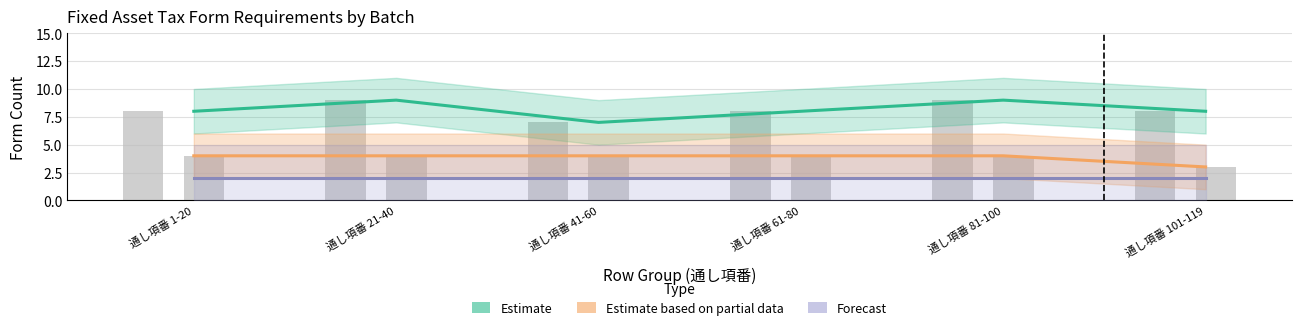

What are all the series names shown in the legend?

Estimate, Estimate based on partial data, Forecast